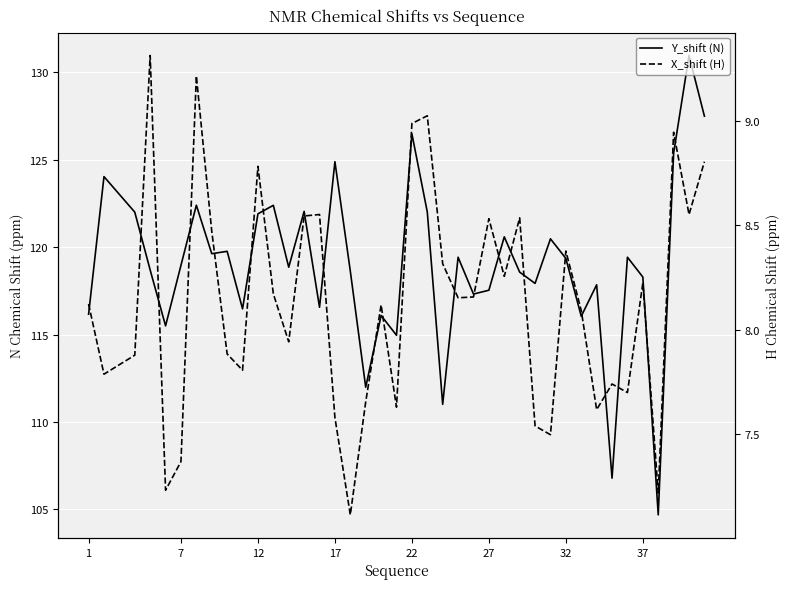

What is the lowest value of the X_shift (H) series?

7.1